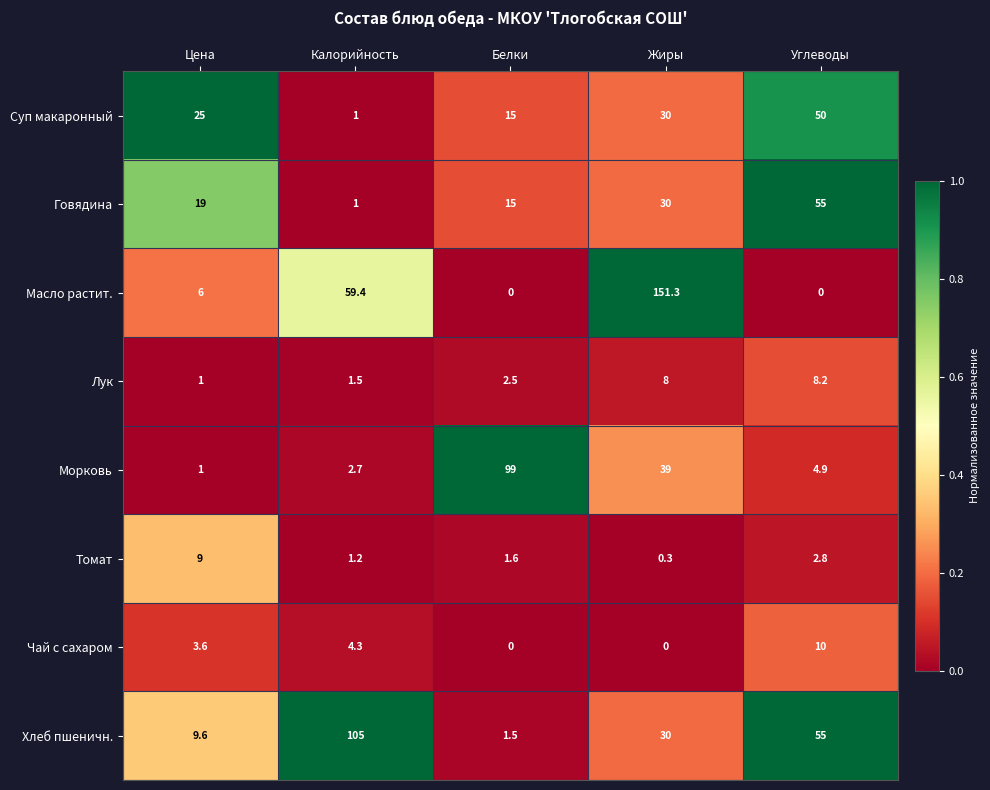

How many series are shown in this chart?

8